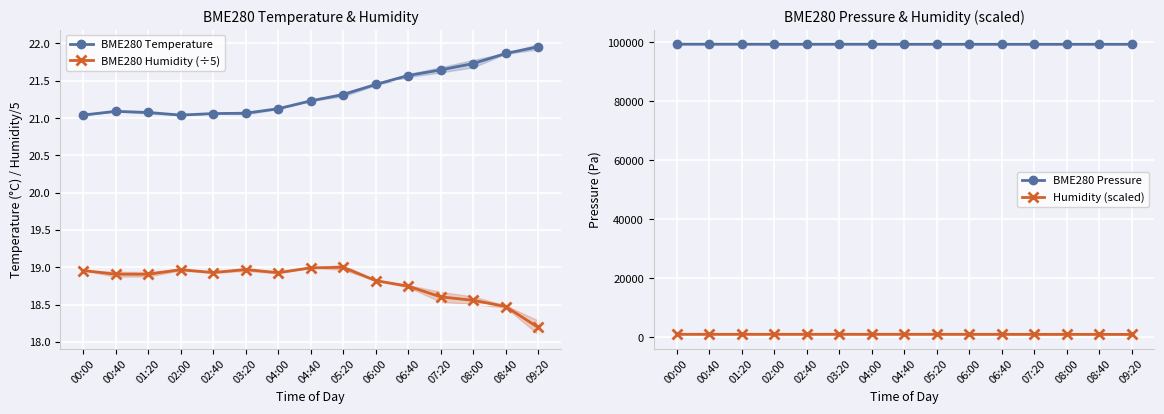

The value of BME280 Pressure at 06:40 is 65053.9. True or false?

False